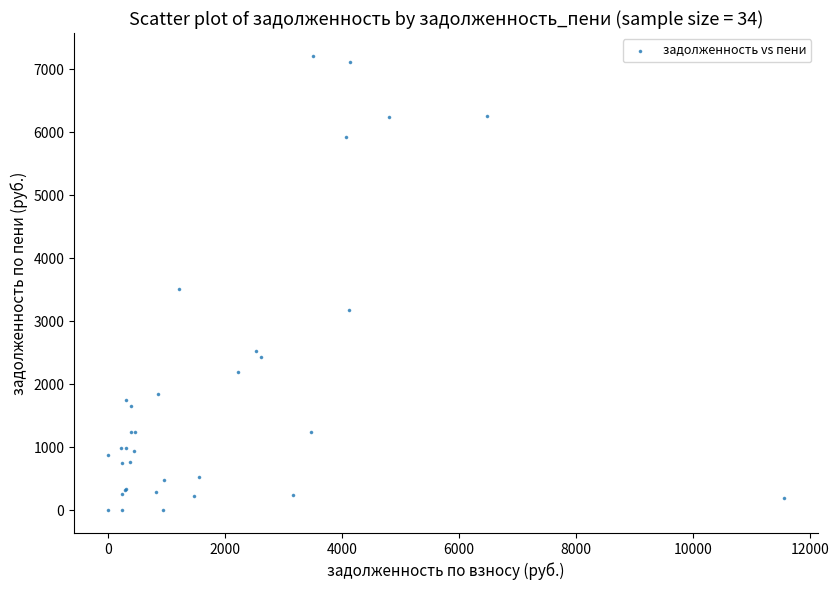

What Y value in the scatter plot is closest to 3609?

3515.6